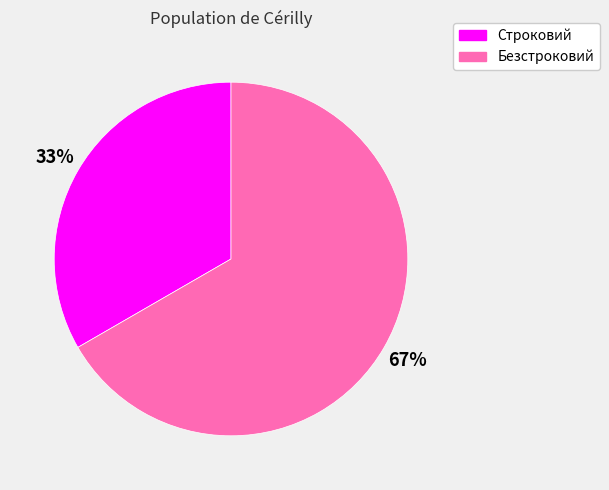

What is the largest slice in the pie chart?

Безстроковий